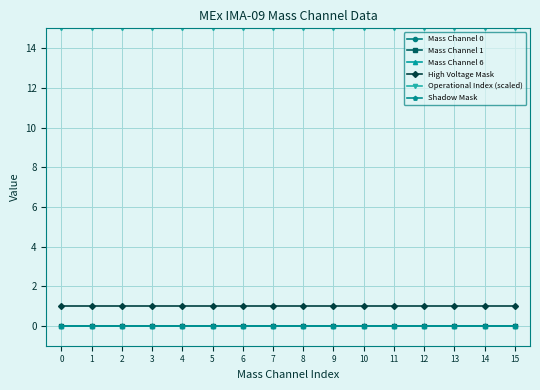

How many lines are shown in the chart?

6